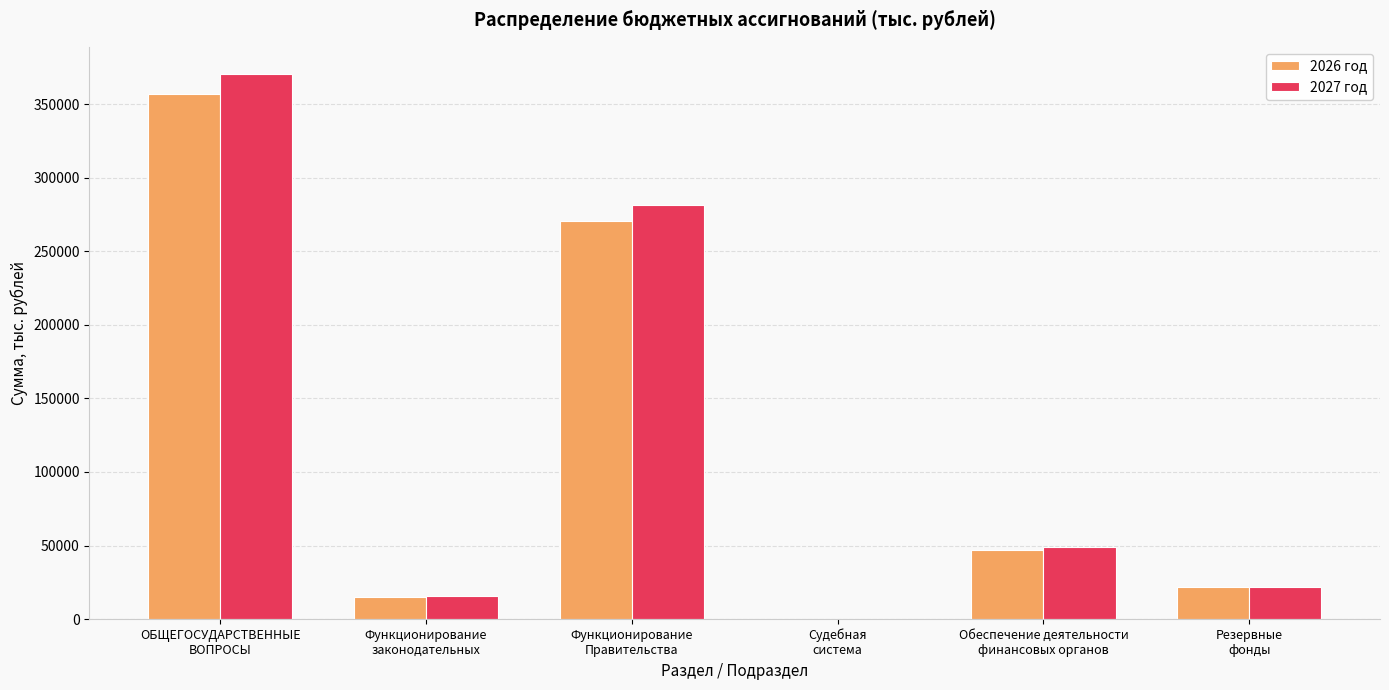

What is the maximum value for 2026 год?

357331.6